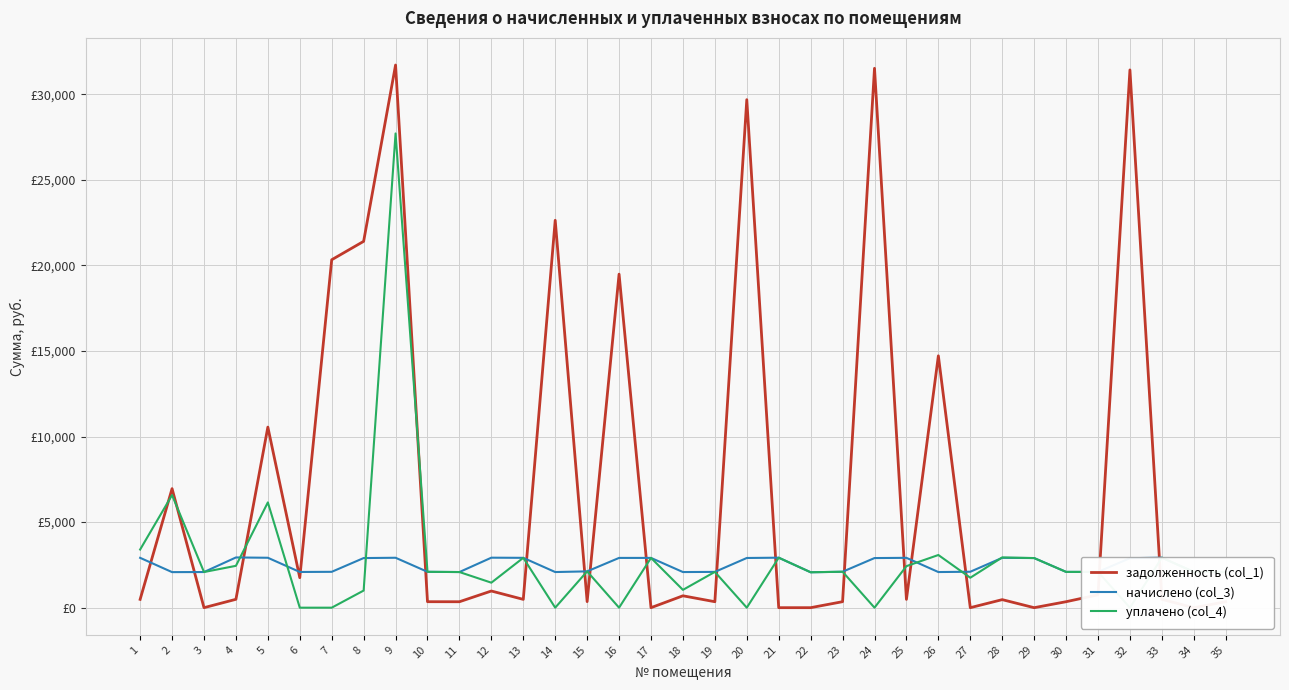

What are all the series names shown in the legend?

задолженность (col_1), начислено (col_3), уплачено (col_4)